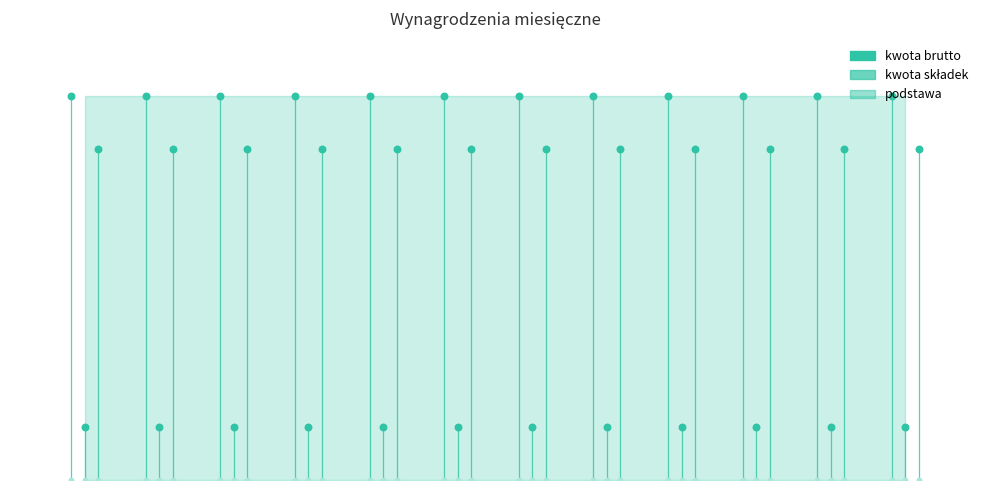

At how many categories does at least one series exceed 5316?

12